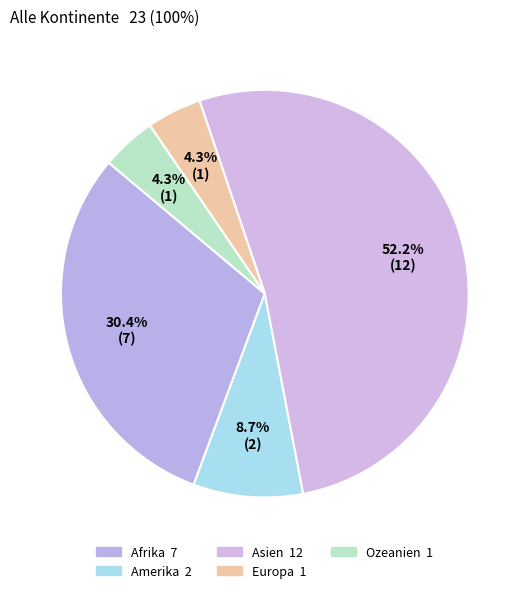

Does any single category account for the majority?

Yes